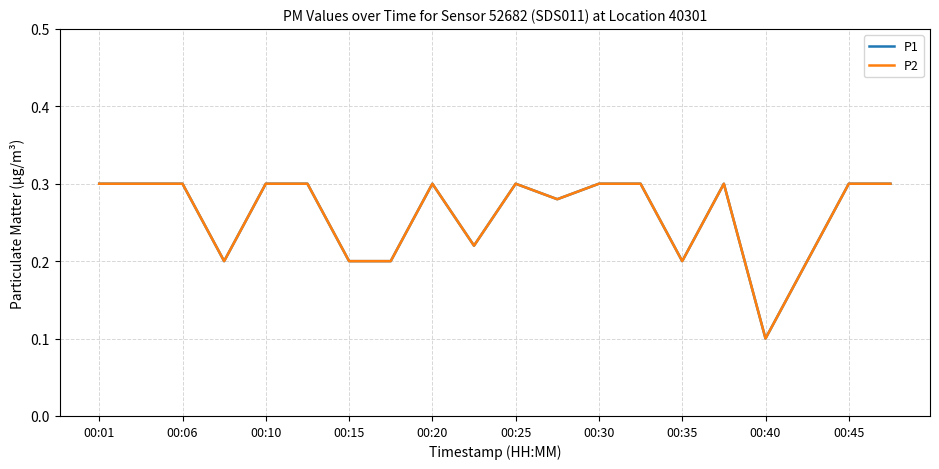

Does the chart display data point markers on the line(s)?

No